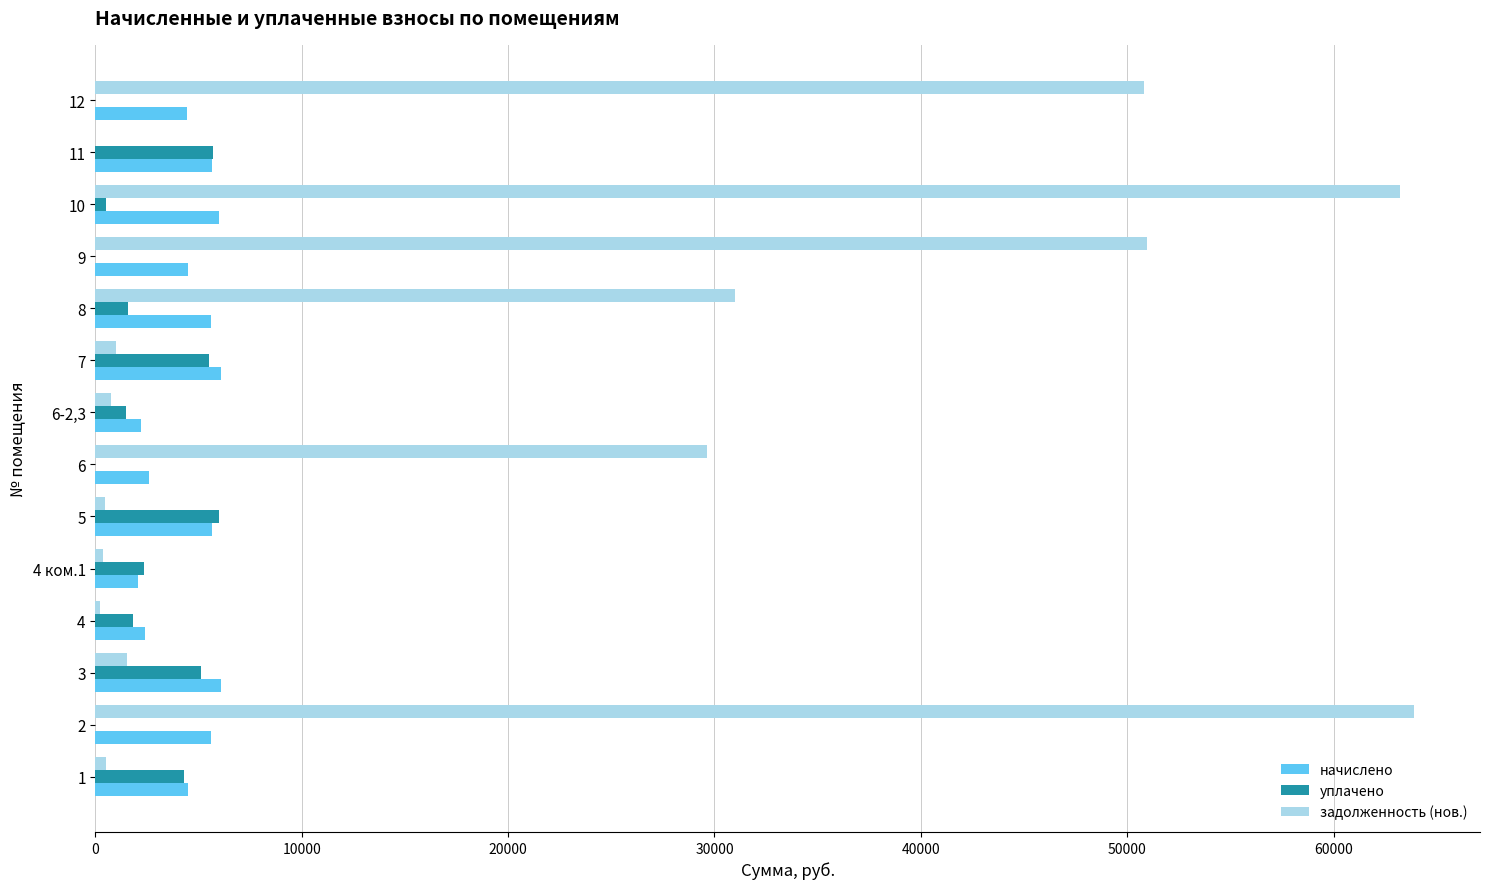

What is the total value across all series at 3?

12749.1